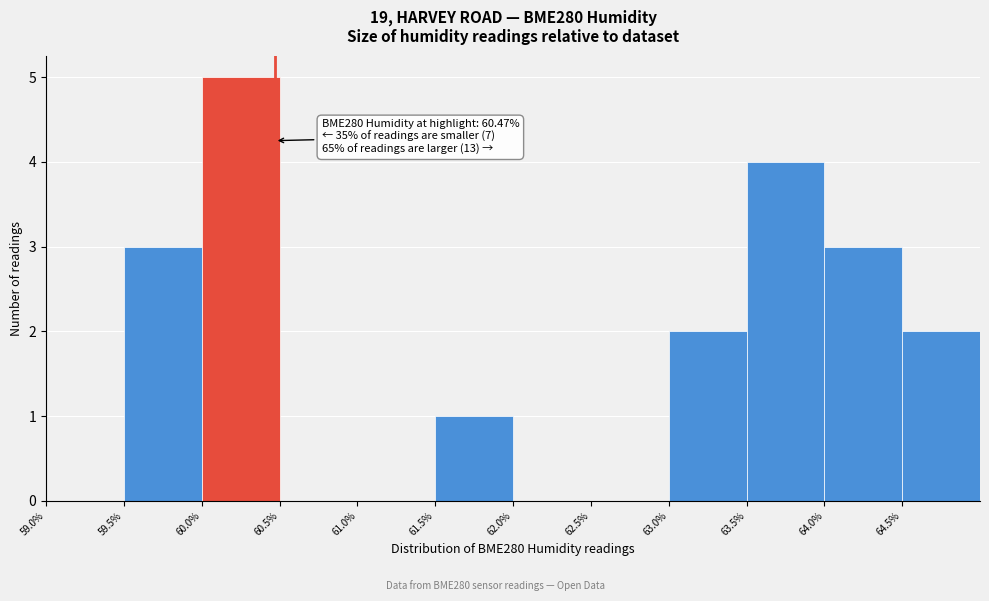

Over which range of the x-axis is the bar tallest?

60.0 to 60.5